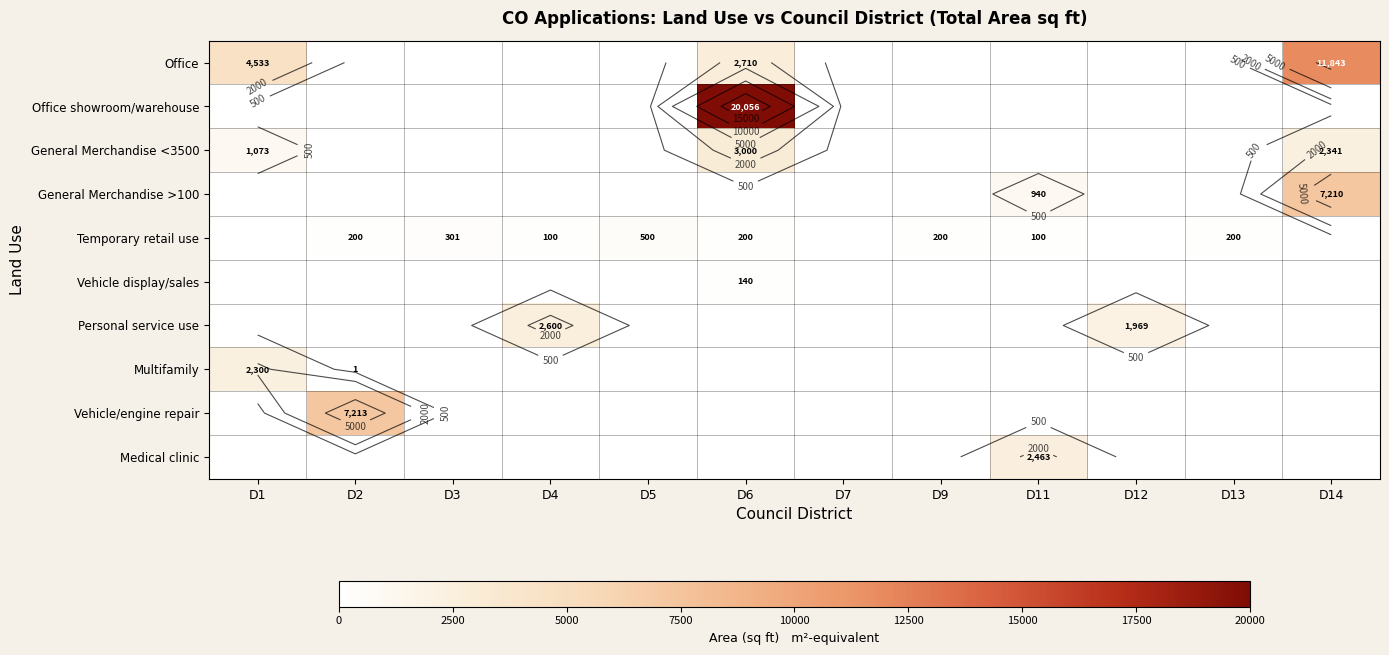

How many positive values does the Medical clinic series have?

1